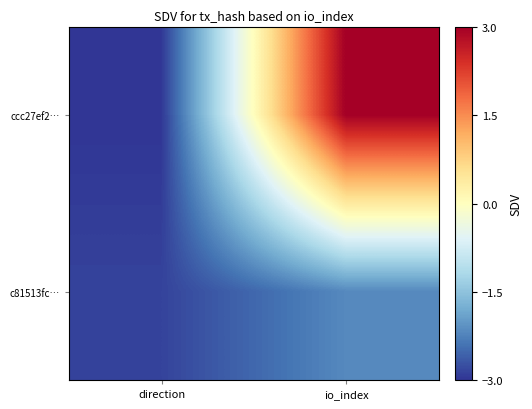

Reading right to left, extract all data points from this chart.

ccc27ef2…: io_index=3.0	direction=-3.0
c81513fc…: io_index=-2.2	direction=-2.9